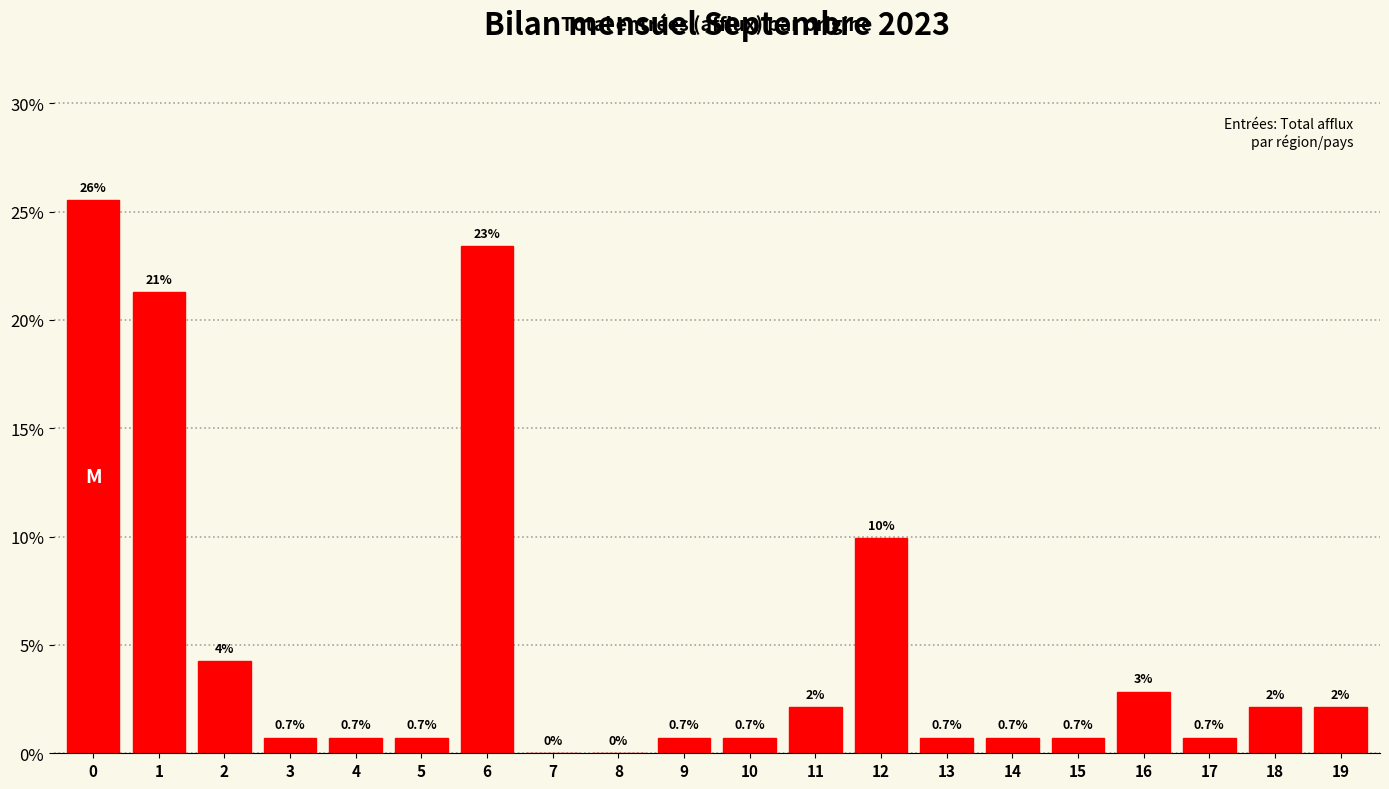

What is the maximum value shown in the chart?

25.5